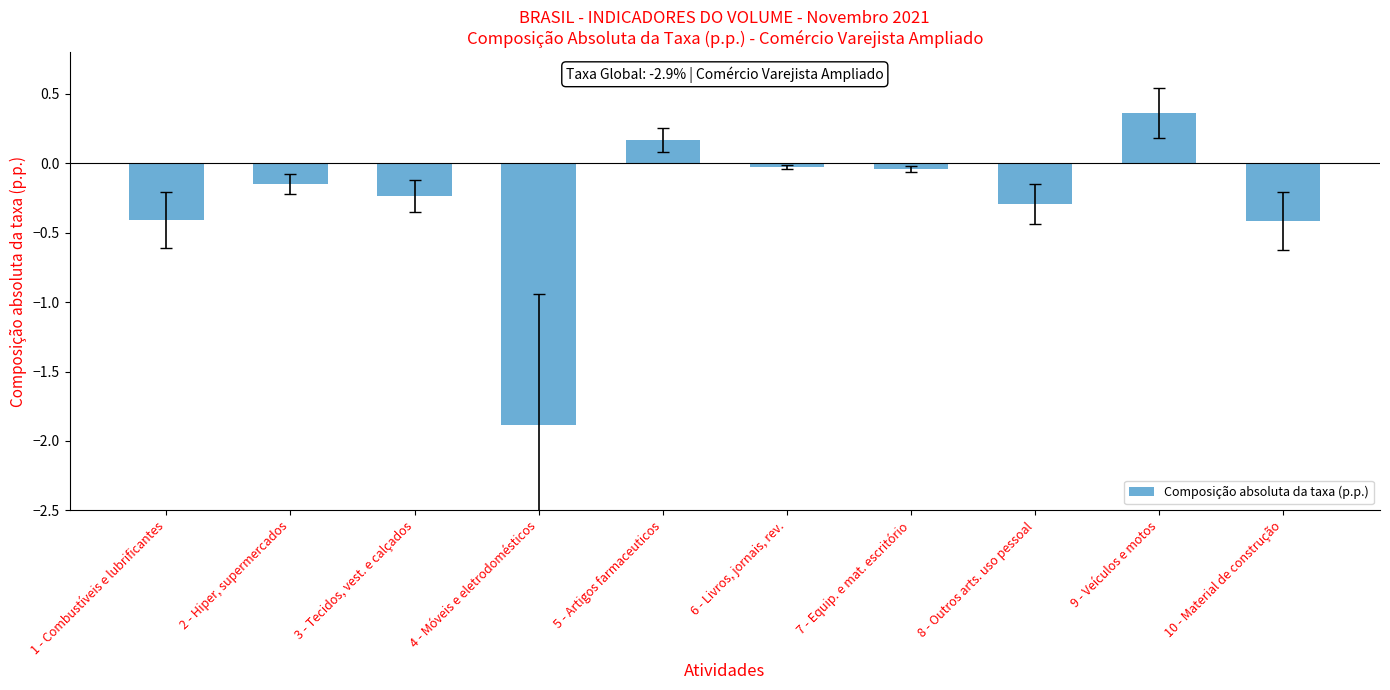

List the labels in order of value, smallest first.

4 - Móveis e eletrodomésticos, 10 - Material de construção, 1 - Combustíveis e lubrificantes, 8 - Outros arts. uso pessoal, 3 - Tecidos, vest. e calçados, 2 - Hiper, supermercados, 7 - Equip. e mat. escritório, 6 - Livros, jornais, rev., 5 - Artigos farmaceuticos, 9 - Veículos e motos